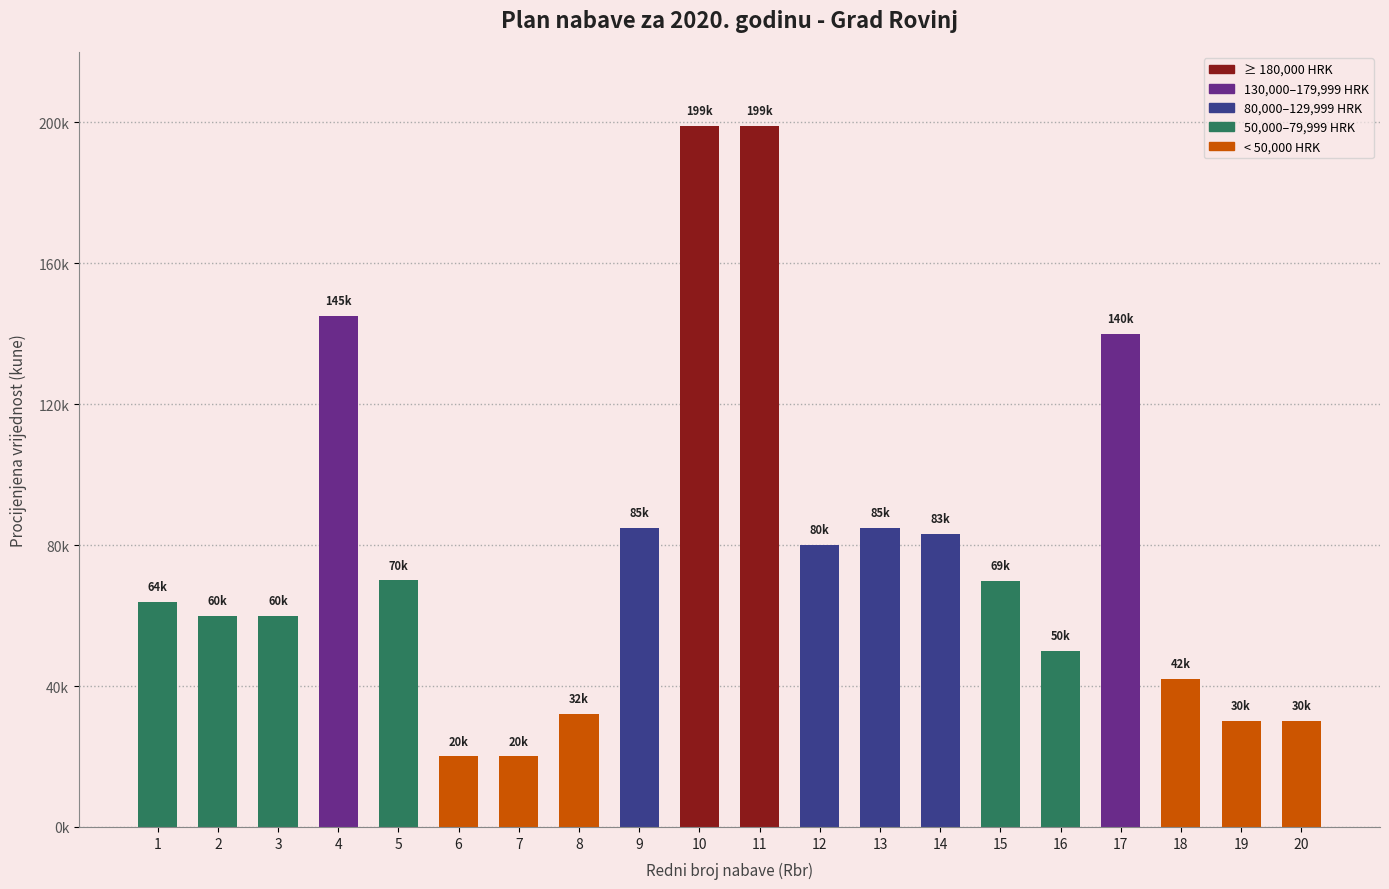

Which category has the lowest value across all series?

6